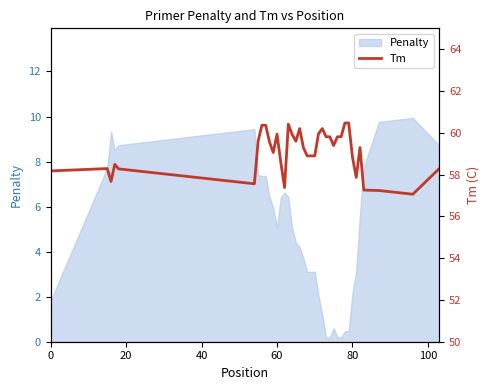

What is the sum of all values?

2245.0